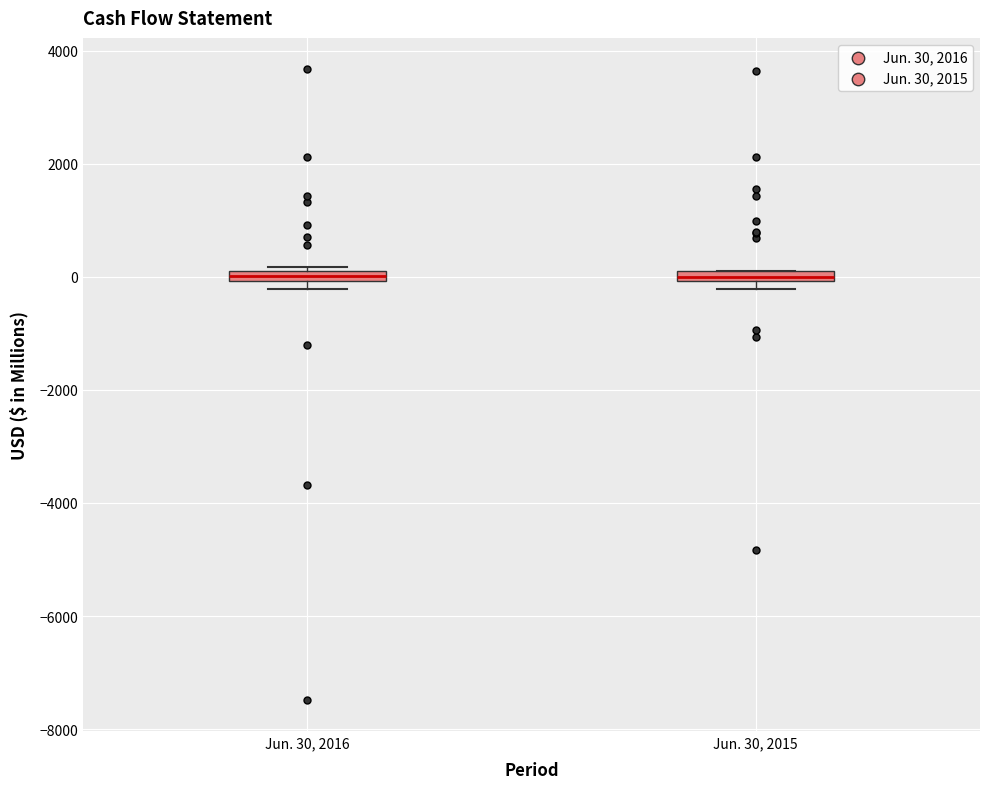

Where is the upper edge of the box for Jun. 30, 2015 on the y-axis? The values are not printed on the chart, so give them approximately, as read against the axis.

200